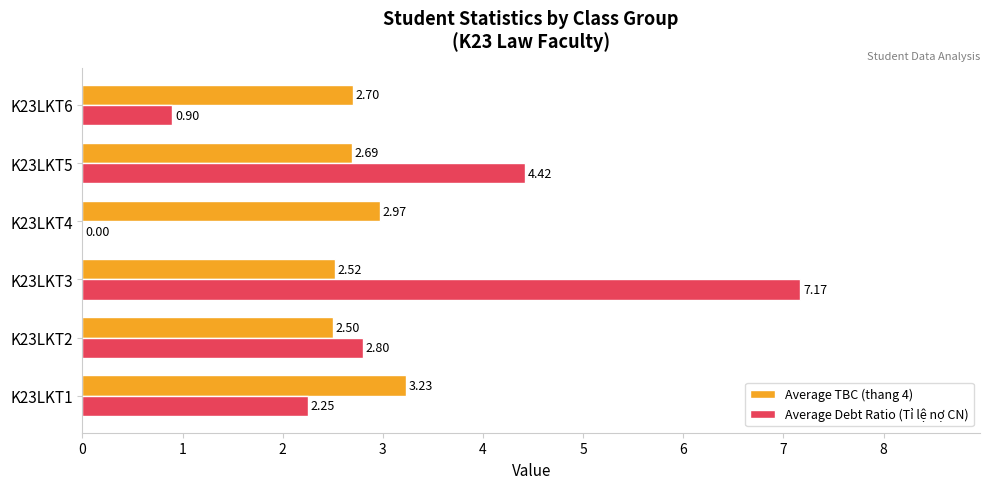

What is the greatest value displayed?

7.2